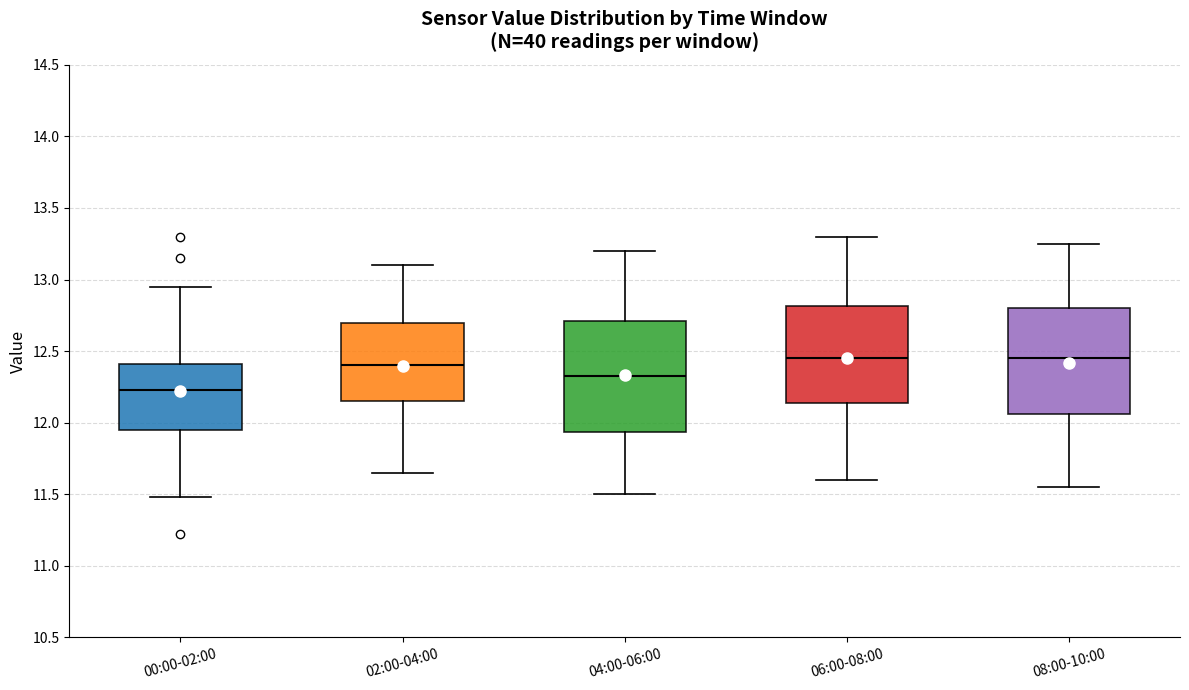

Reading left to right, transcribe this box plot: for each box, give where its median line is, the range the box spans, and where its two whiskers end, as read against the y-axis. The values are not printed on the chart, so give them approximately, as read against the axis.

00:00-02:00: median 12.25, box 11.95 to 12.40, whiskers 11.50 to 12.95
02:00-04:00: median 12.40, box 12.15 to 12.70, whiskers 11.65 to 13.10
04:00-06:00: median 12.35, box 11.95 to 12.70, whiskers 11.50 to 13.20
06:00-08:00: median 12.45, box 12.15 to 12.80, whiskers 11.60 to 13.30
08:00-10:00: median 12.45, box 12.05 to 12.80, whiskers 11.55 to 13.25